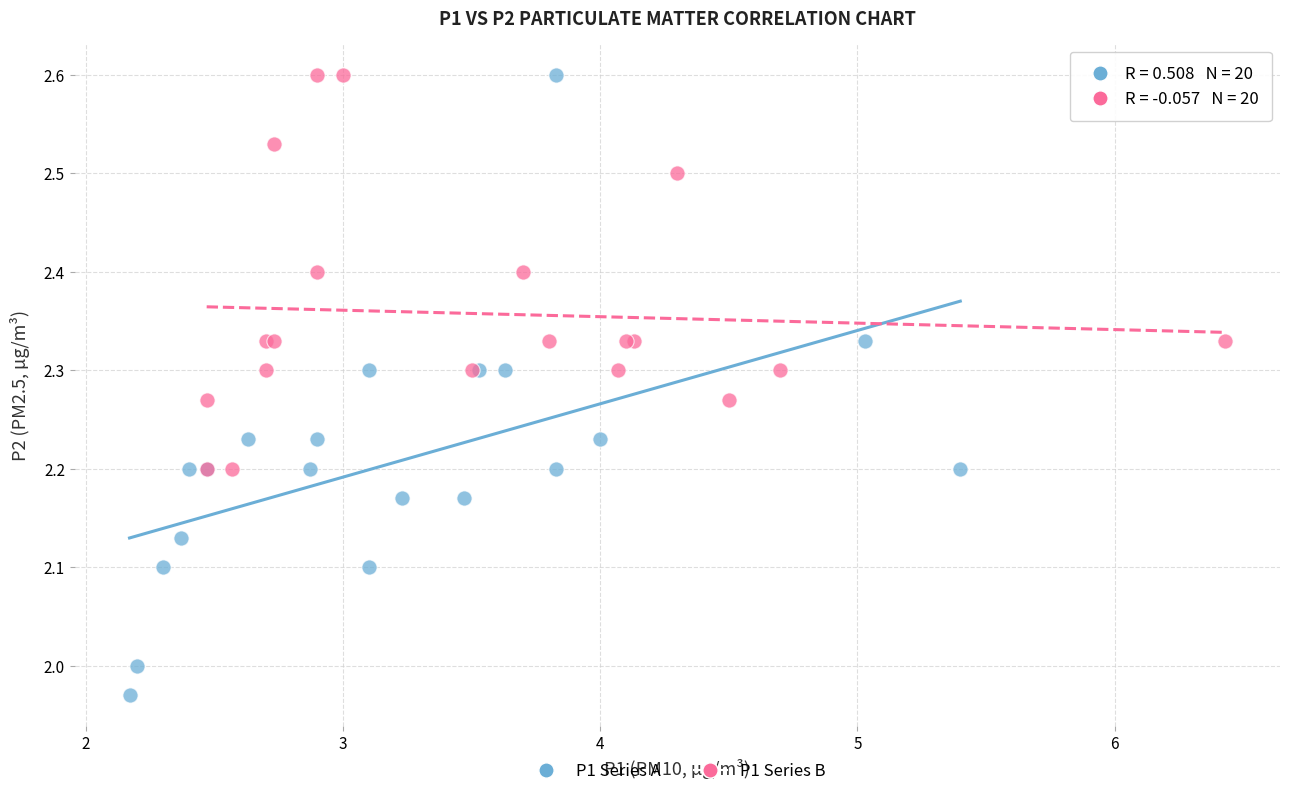

Which series contains the lowest Y value?

P1 Series A